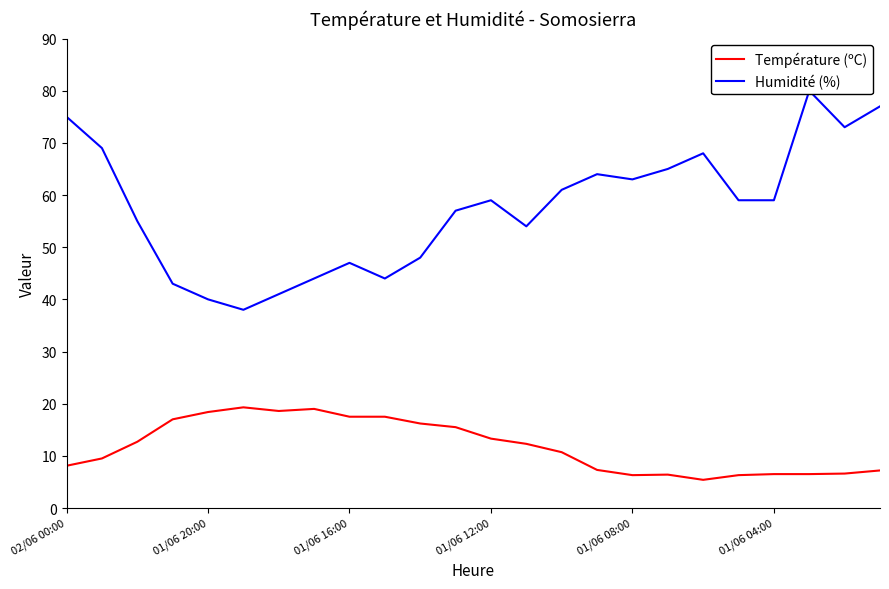

How many lines are shown in the chart?

2